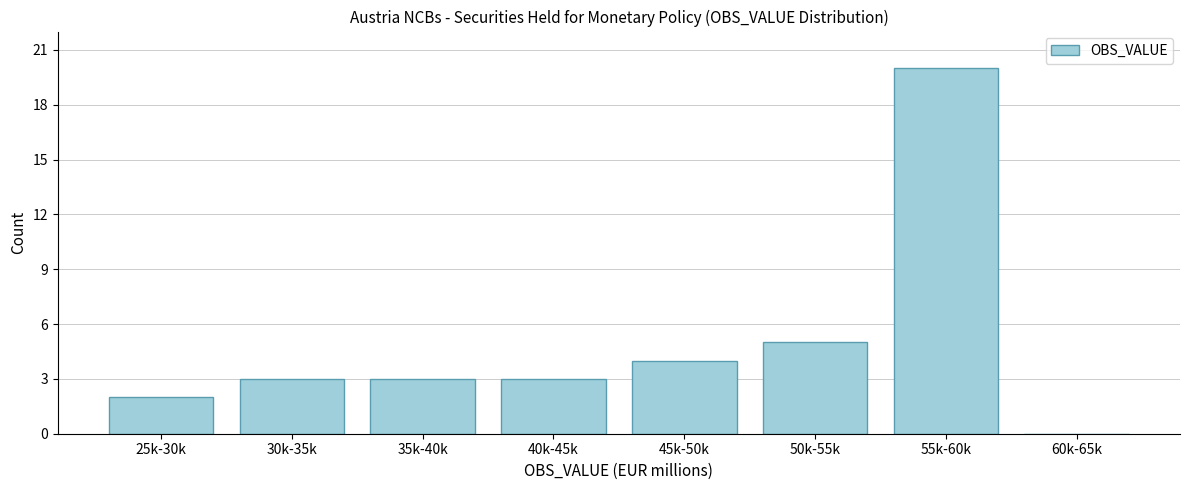

Reading left to right, transcribe all the data shown in this chart.

25k-30k=2	30k-35k=3	35k-40k=3	40k-45k=3	45k-50k=4	50k-55k=5	55k-60k=20	60k-65k=0